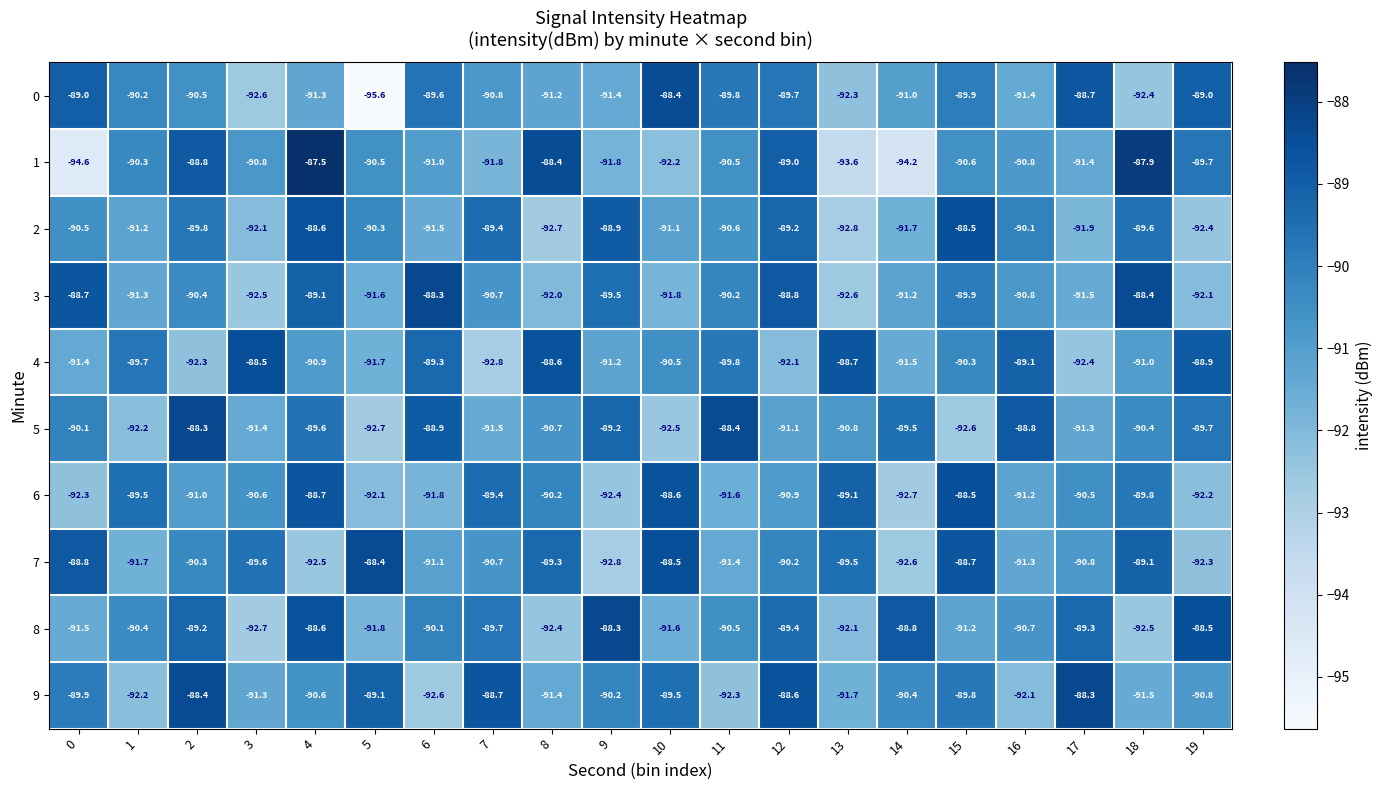

What is the total value across all series at 4?

-897.4